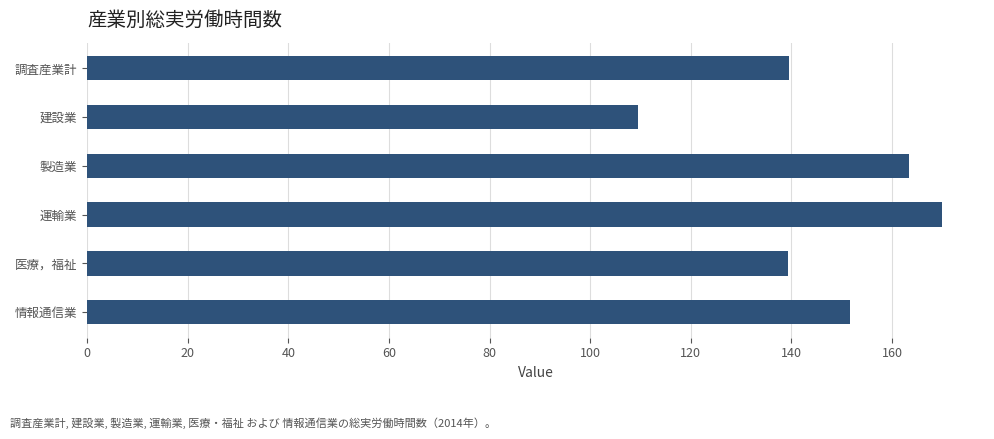

What is the label of the 4th bar from the bottom?

製造業